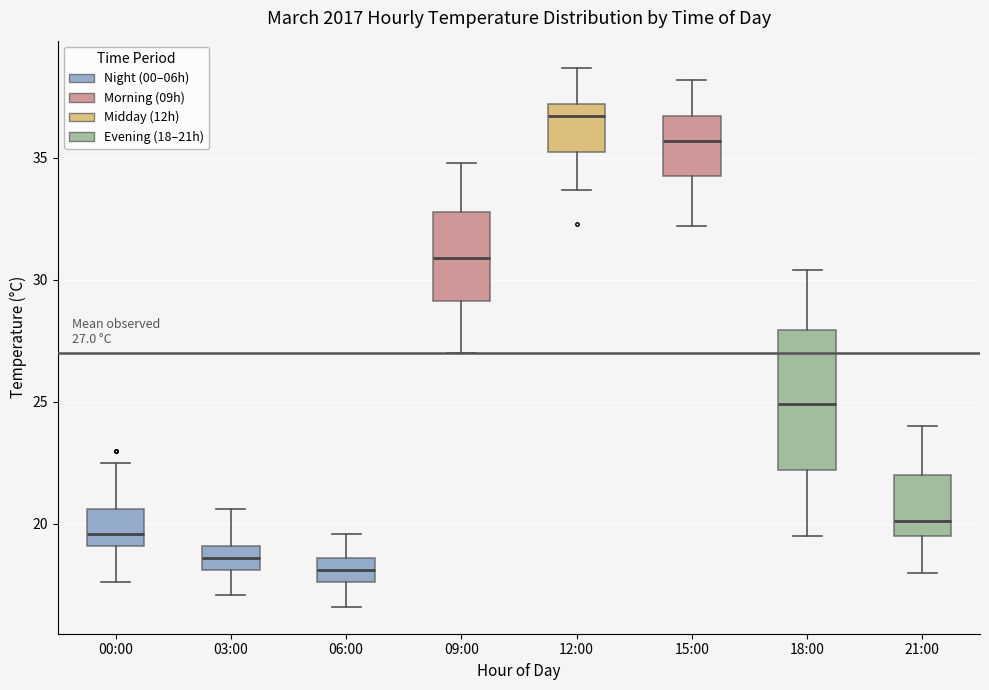

Which box has the highest median line?

12:00